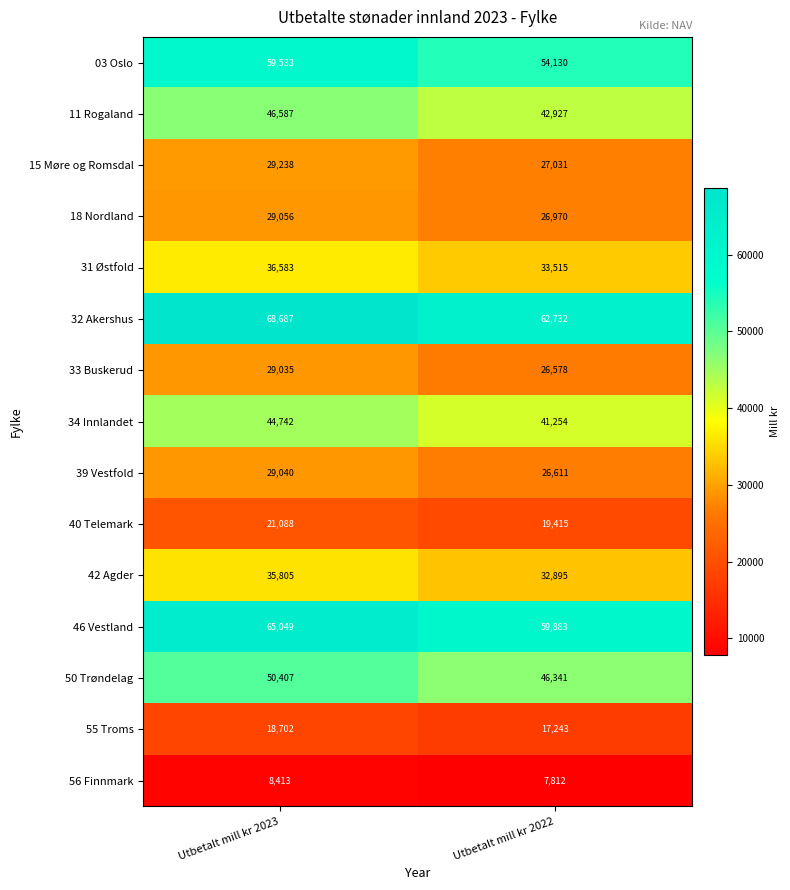

Read the 40 Telemark value at Utbetalt mill kr 2023.

21088